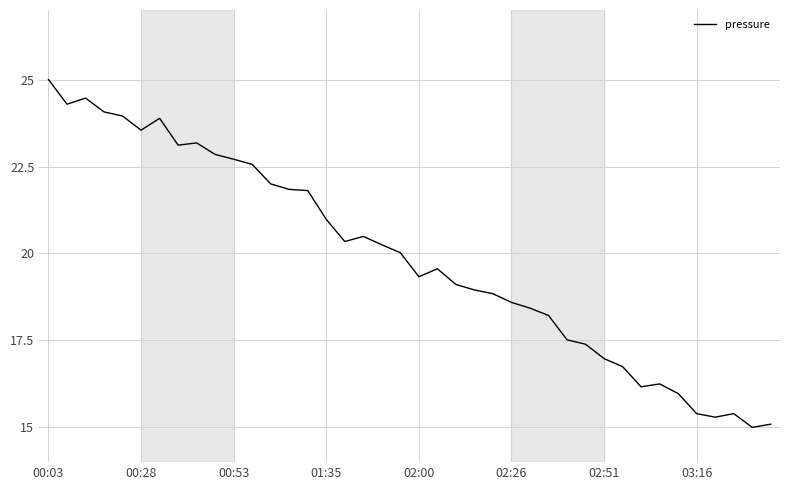

What is the greatest value displayed?

25.0